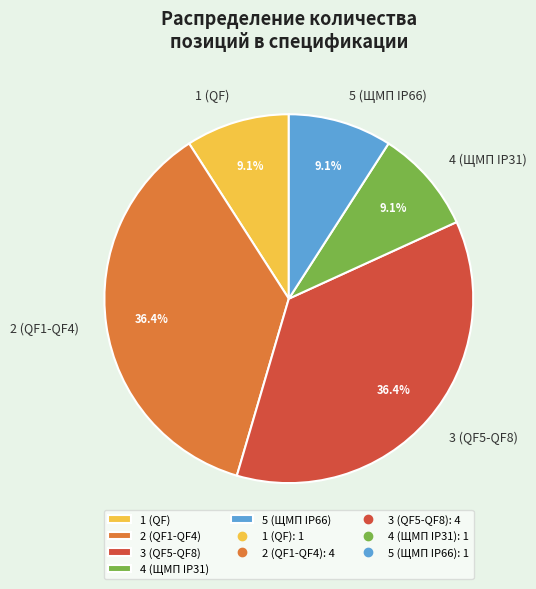

True or false: 3 (QF5-QF8) accounts for 36% of the total.

True